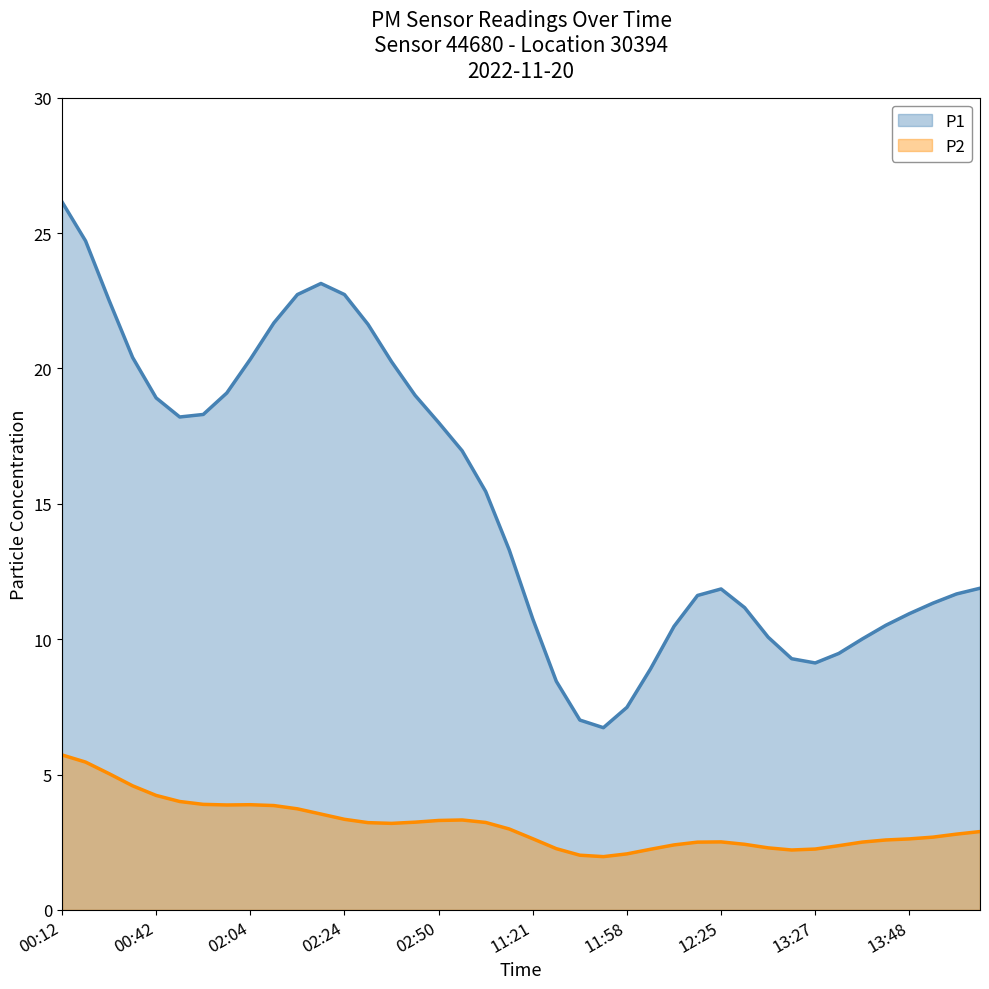

True or false: P2 has a value of 0.6 at 11:47.

False